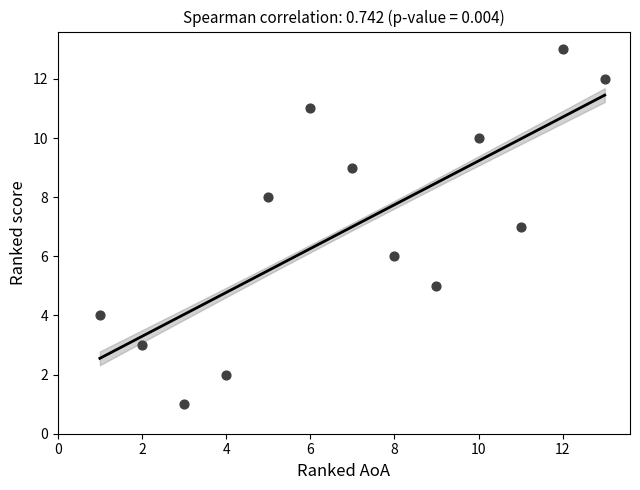

What is the range of X values (max minus min)?

12